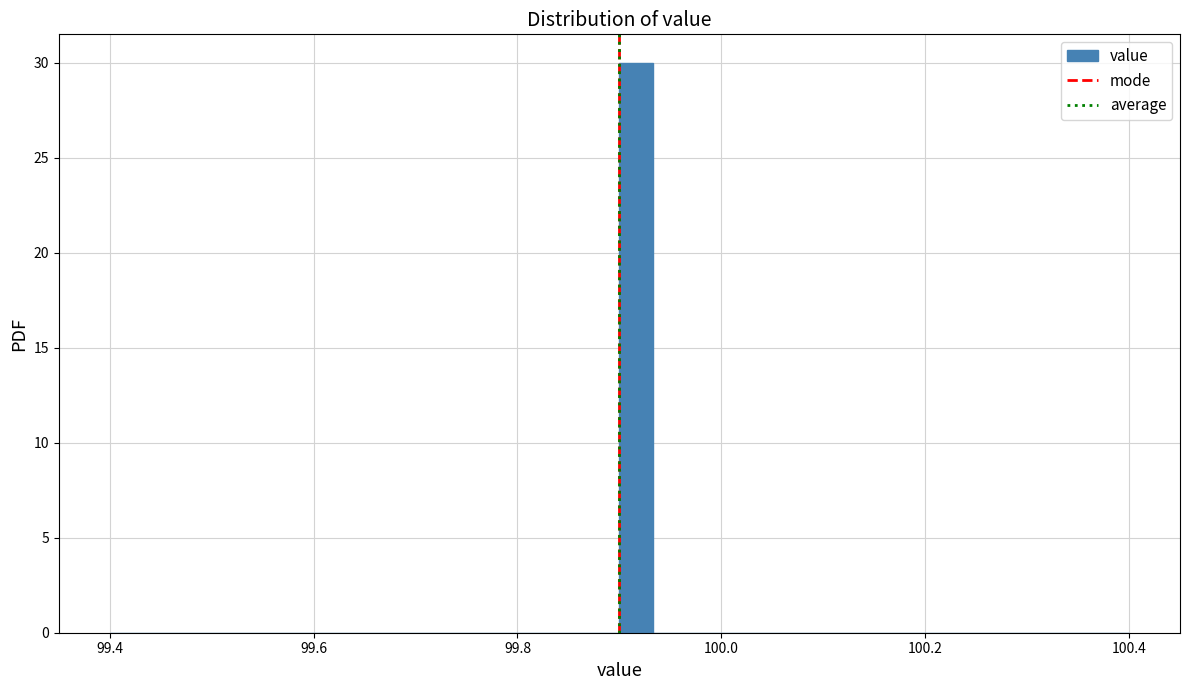

Around what value on the x-axis is the tallest bar? Give the approximate position of its centre, as read against the axis.

99.92